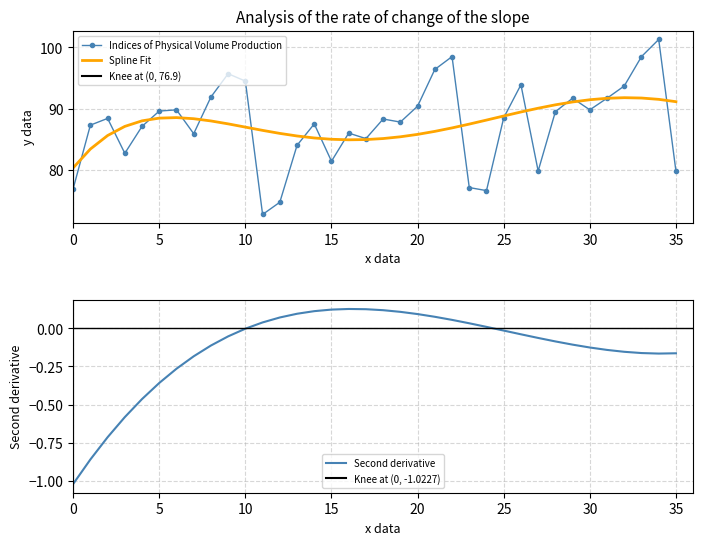

True or false: Spline Fit has a value of 124.7 at 25.

False